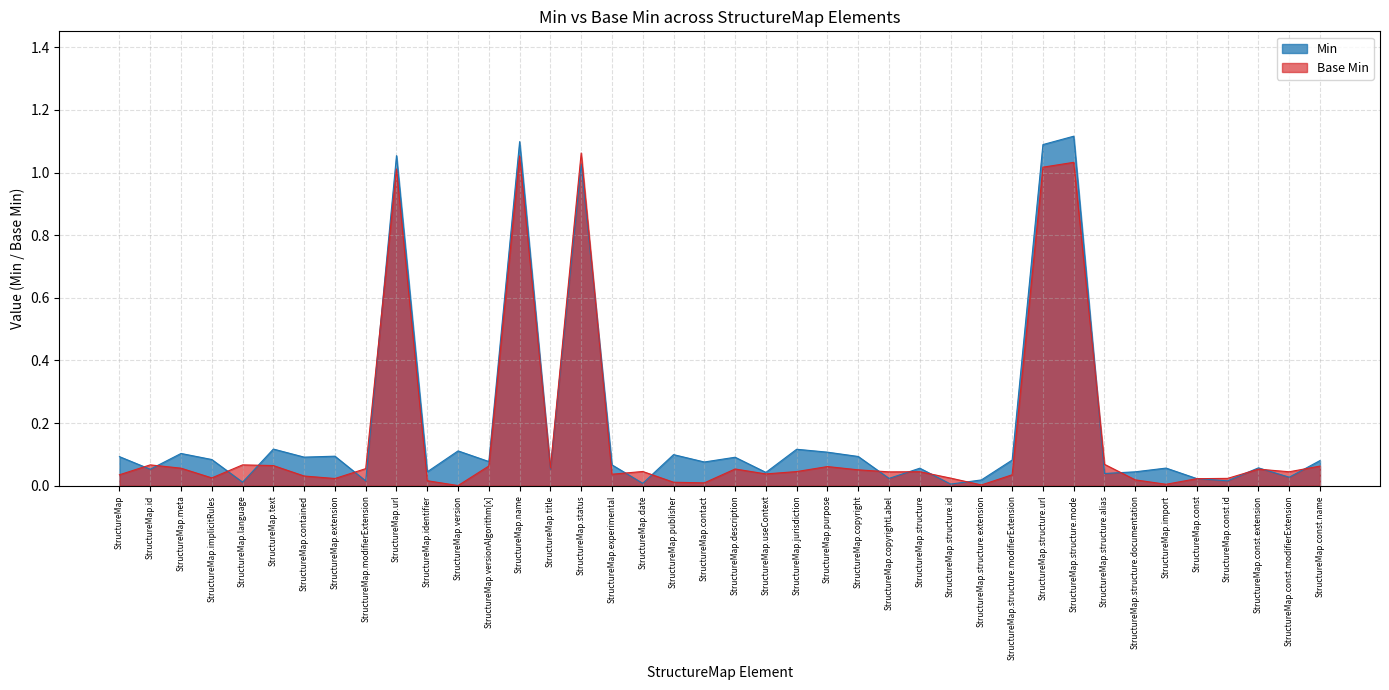

Which series changed the most between StructureMap.extension and StructureMap.status?

Base Min